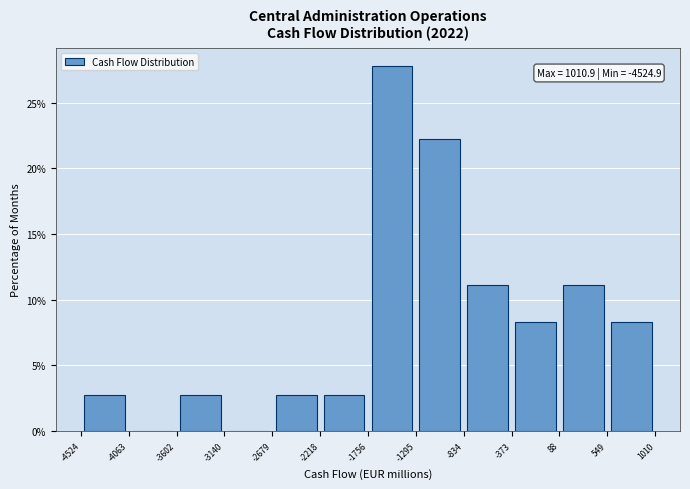

Which range on the x-axis has the tallest bar?

-1756 to -1295